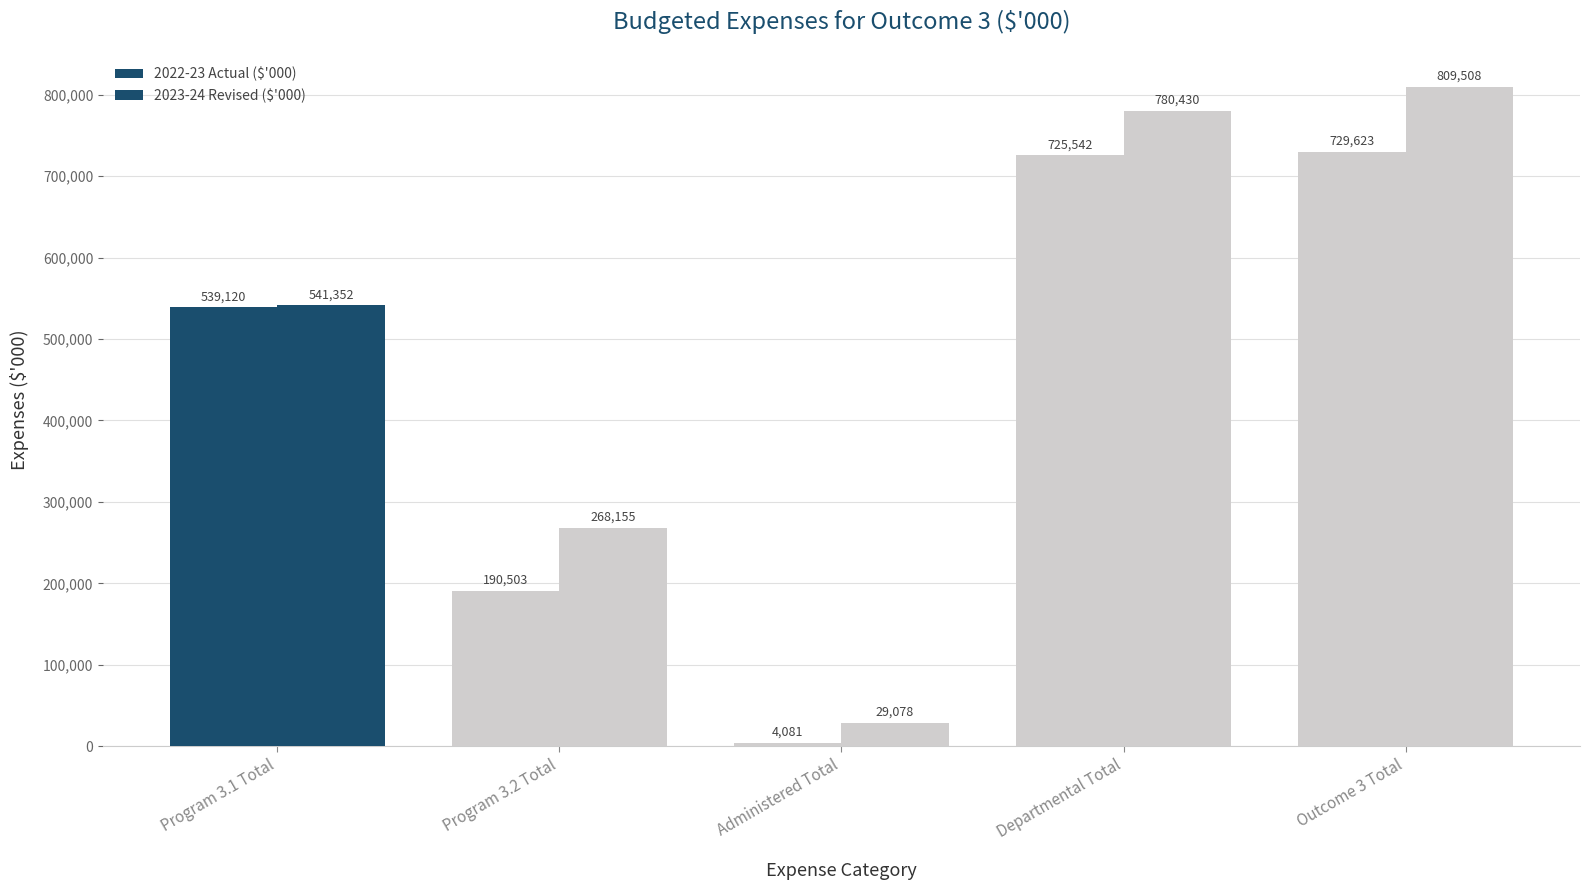

Does the chart contain any negative values?

No